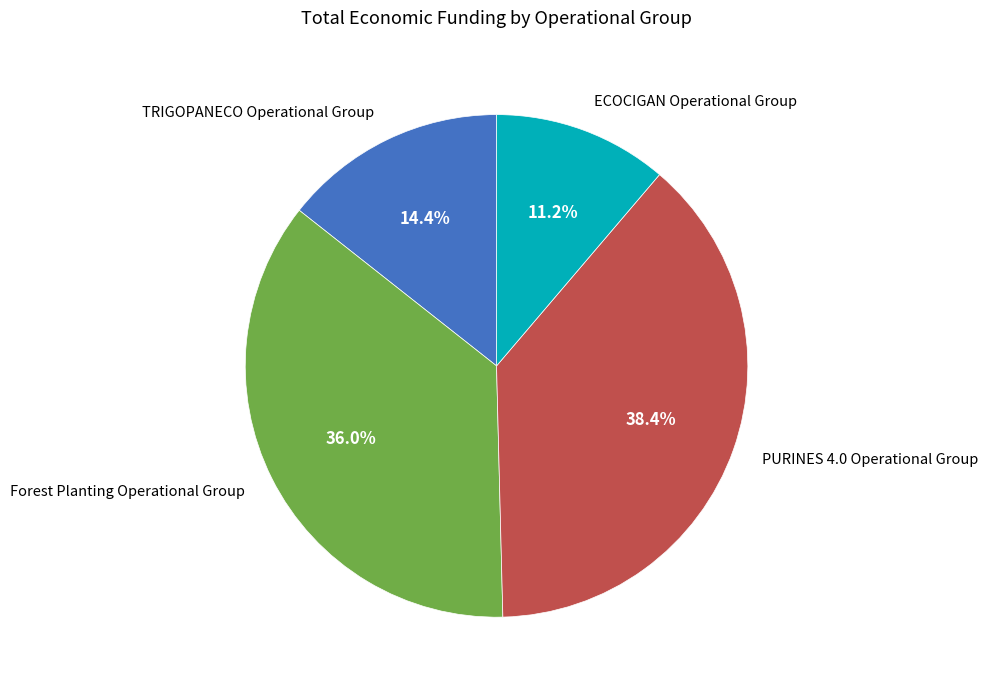

Count the number of slices in the pie.

4